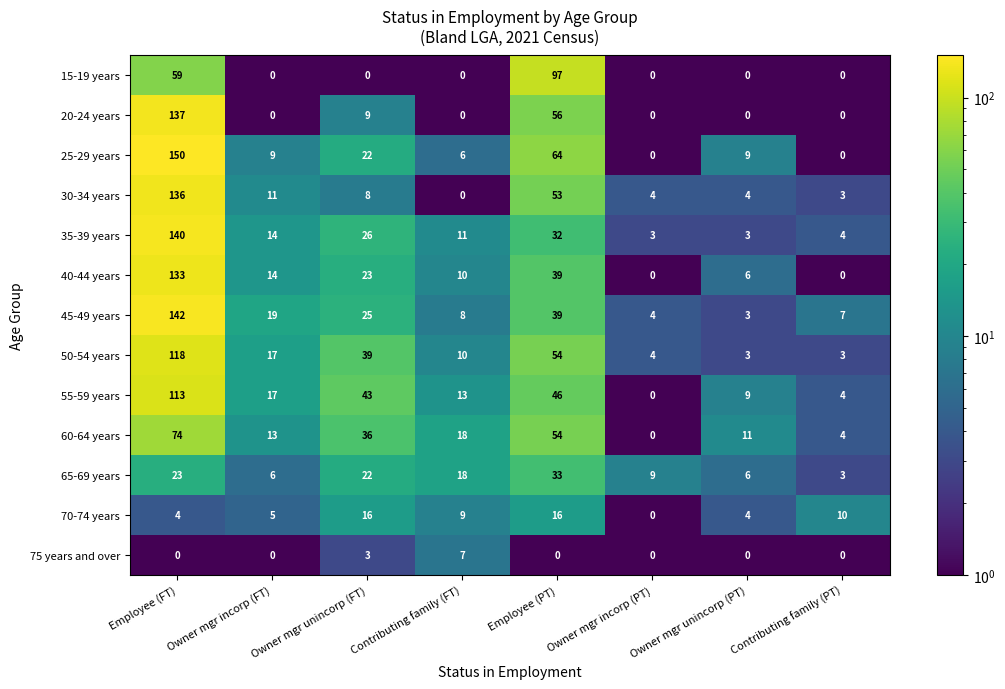

The value of 50-54 years at Owner mgr unincorp (FT) is 39. True or false?

True